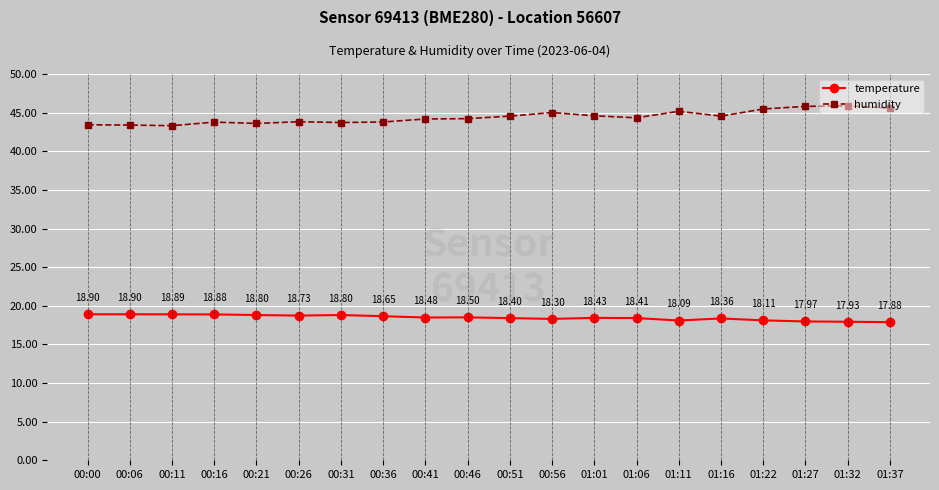

What is the maximum value for humidity?

45.9